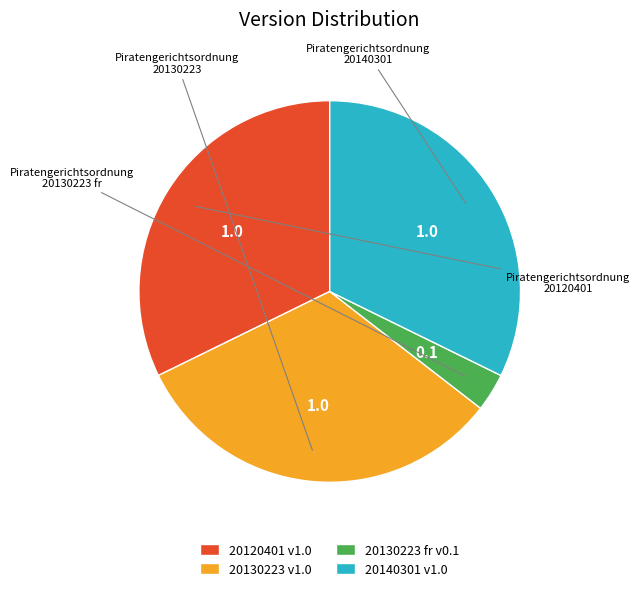

How many segments does this pie chart have?

4